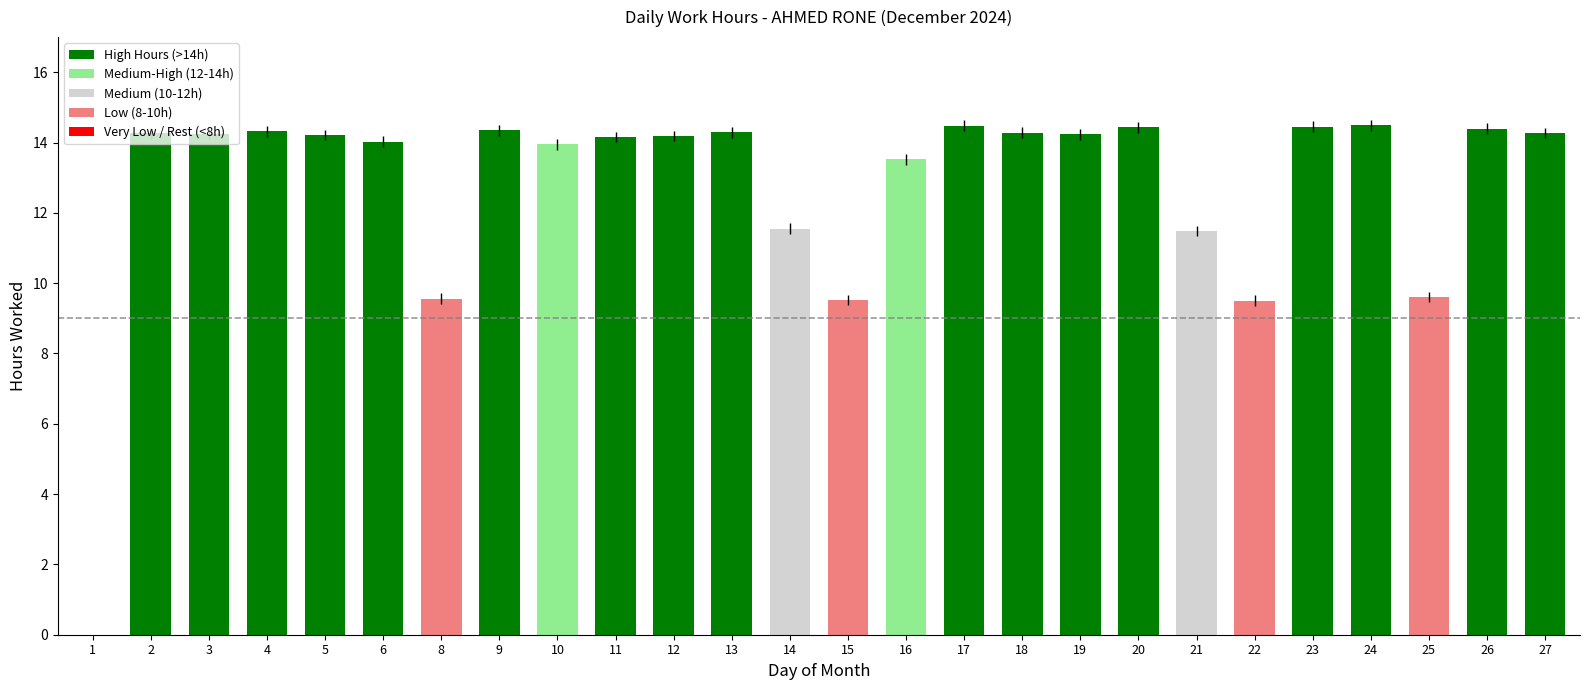

Where does the data first go above 14?

2